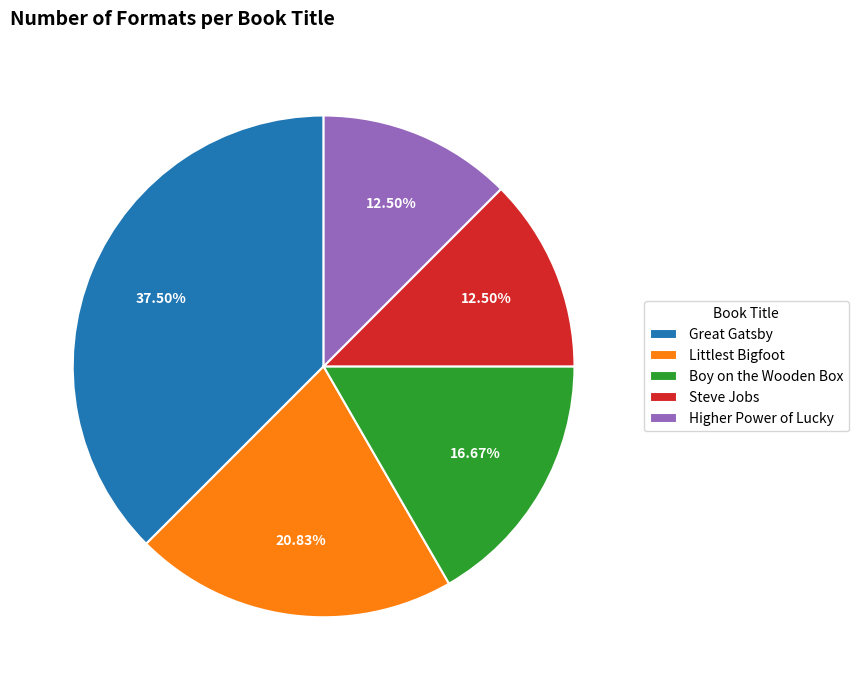

Is there a majority slice in this chart?

No